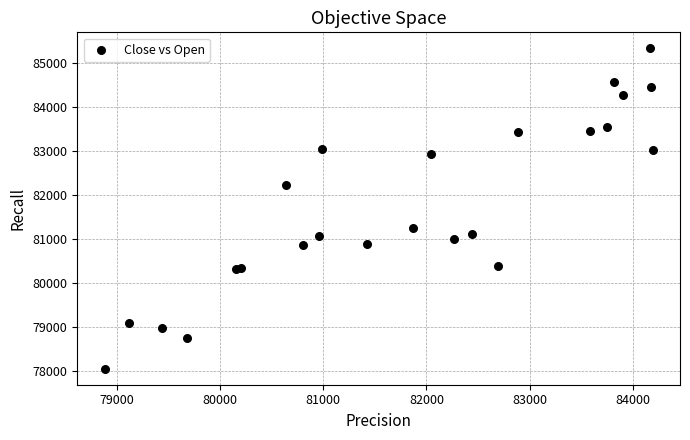

What Y value in the scatter plot is closest to 81692?

81249